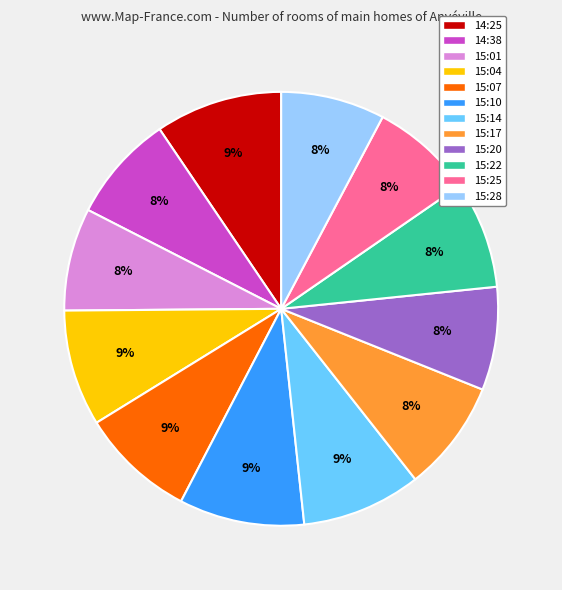

Is the sum of 15:04 and 15:22 greater than half?

No